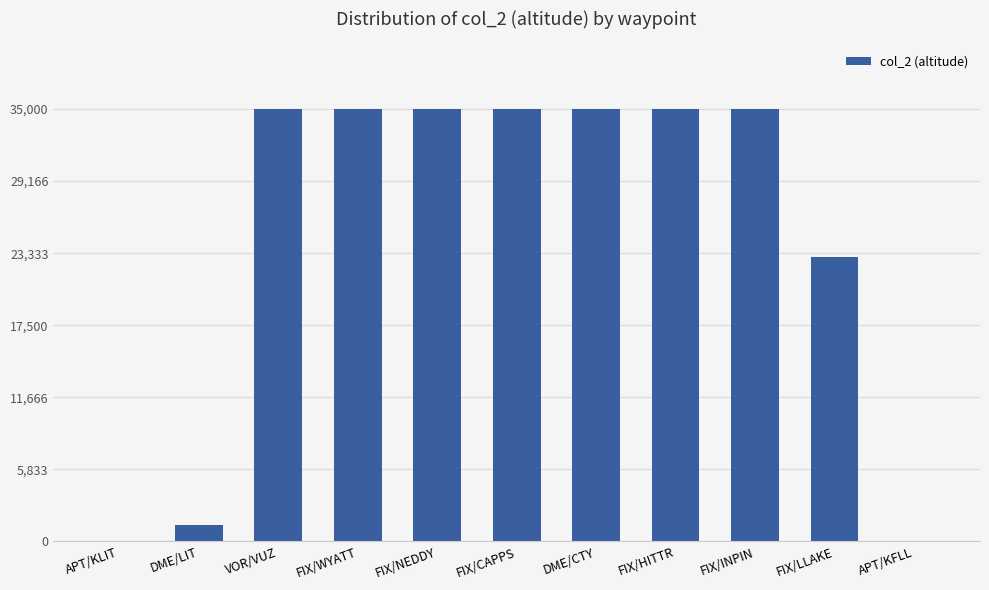

What is the sum of all values?

269300